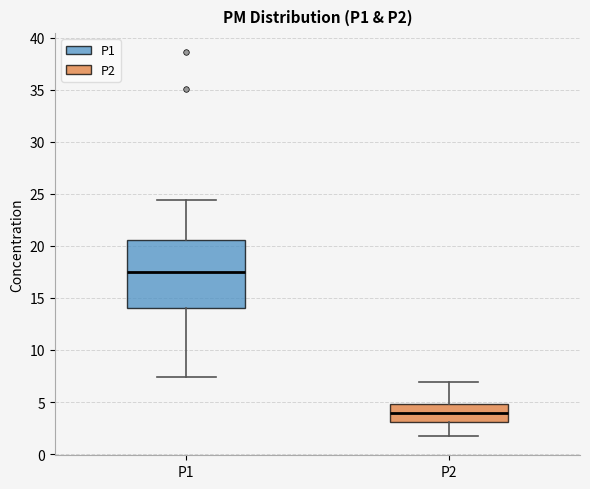

Which box's median line is the lowest?

P2